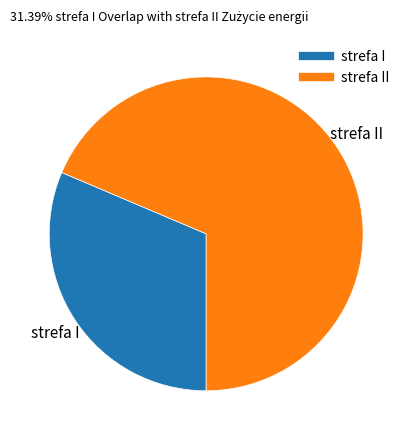

Does any single category account for the majority?

Yes